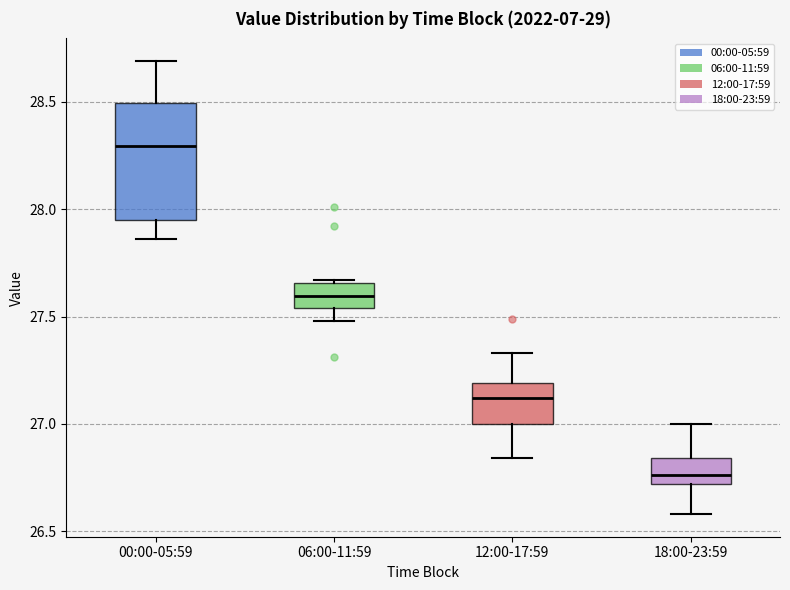

Reading left to right, transcribe this box plot: for each box, give where its median line is, the range the box spans, and where its two whiskers end, as read against the y-axis. The values are not printed on the chart, so give them approximately, as read against the axis.

00:00-05:59: median 28.30, box 27.95 to 28.50, whiskers 27.85 to 28.70
06:00-11:59: median 27.60, box 27.55 to 27.65, whiskers 27.50 to 27.65 (just above the box's upper edge)
12:00-17:59: median 27.10, box 27.00 to 27.20, whiskers 26.85 to 27.35
18:00-23:59: median 26.75, box 26.70 to 26.85, whiskers 26.60 to 27.00